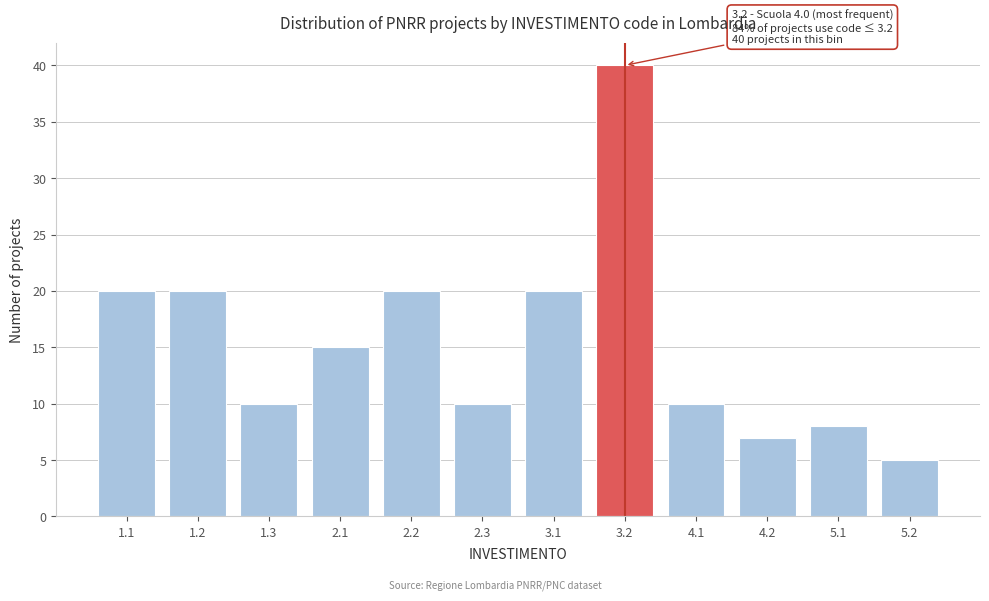

Reading left to right, list all the values displayed in this chart.

20	20	10	15	20	10	20	40	10	7	8	5